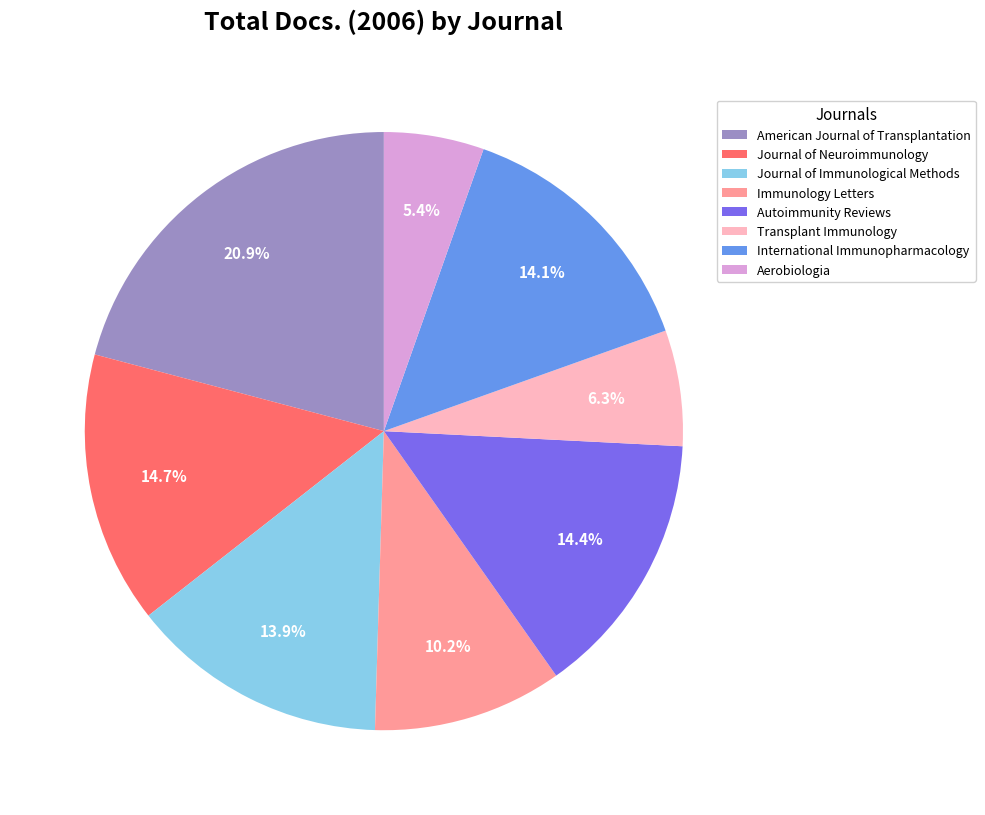

Approximately how many times larger is the value at Journal of Neuroimmunology compared to Autoimmunity Reviews?

1.0